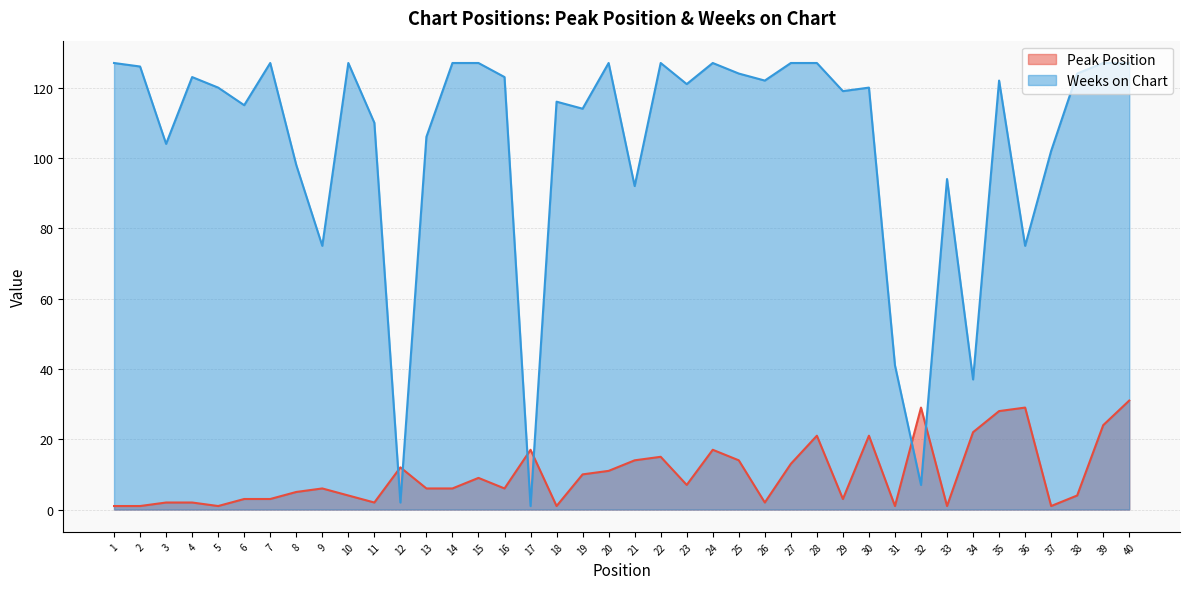

Where is the first local maximum for Weeks on Chart?

4